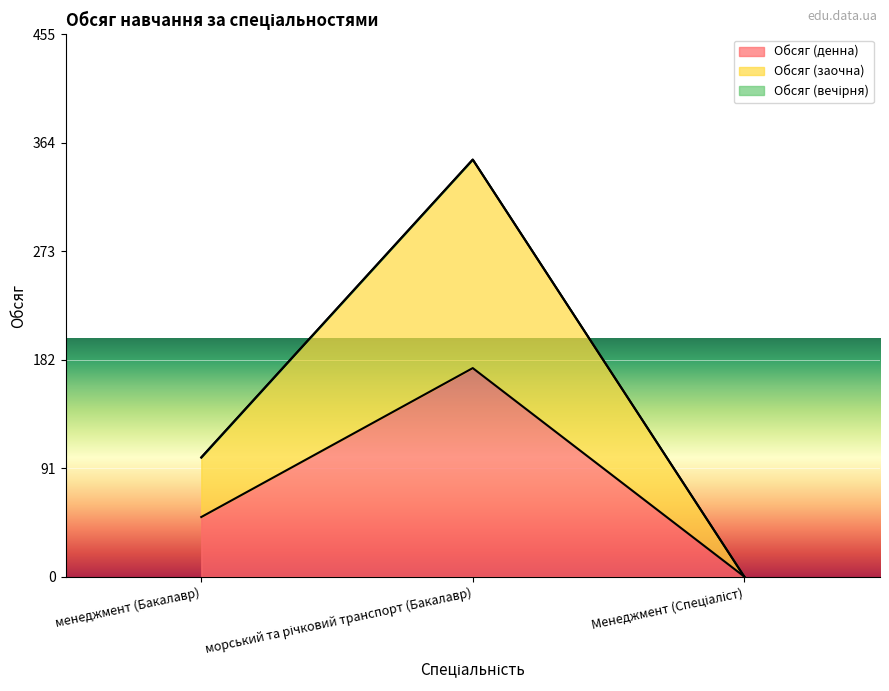

Is it true that Обсяг (заочна) equals 100 at менеджмент (Бакалавр)?

True